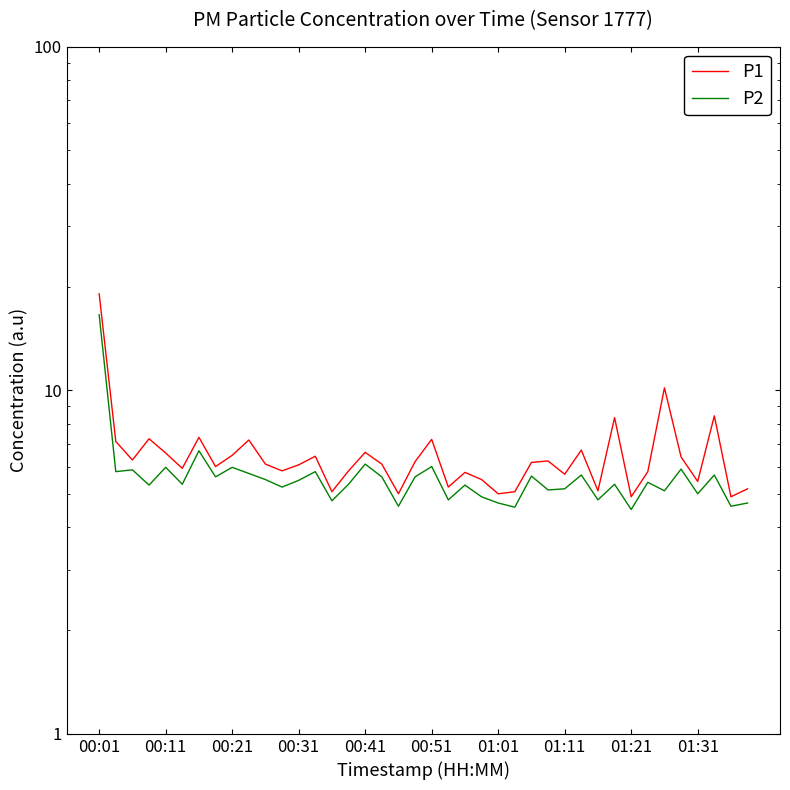

True or false: P2 and P1 cross at least once.

False